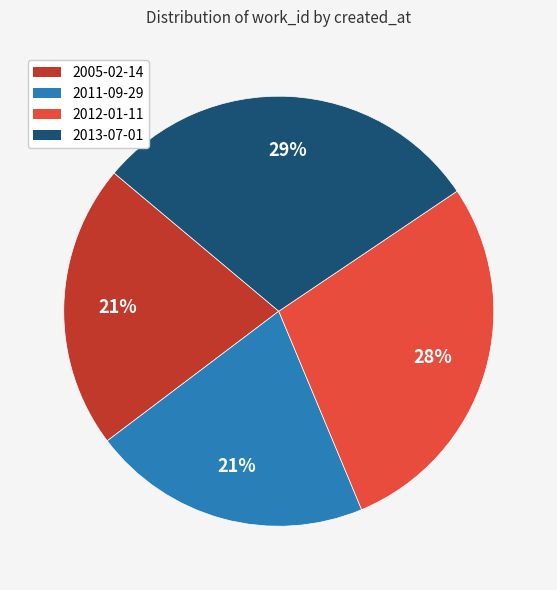

Which category has the biggest portion of the pie?

2013-07-01